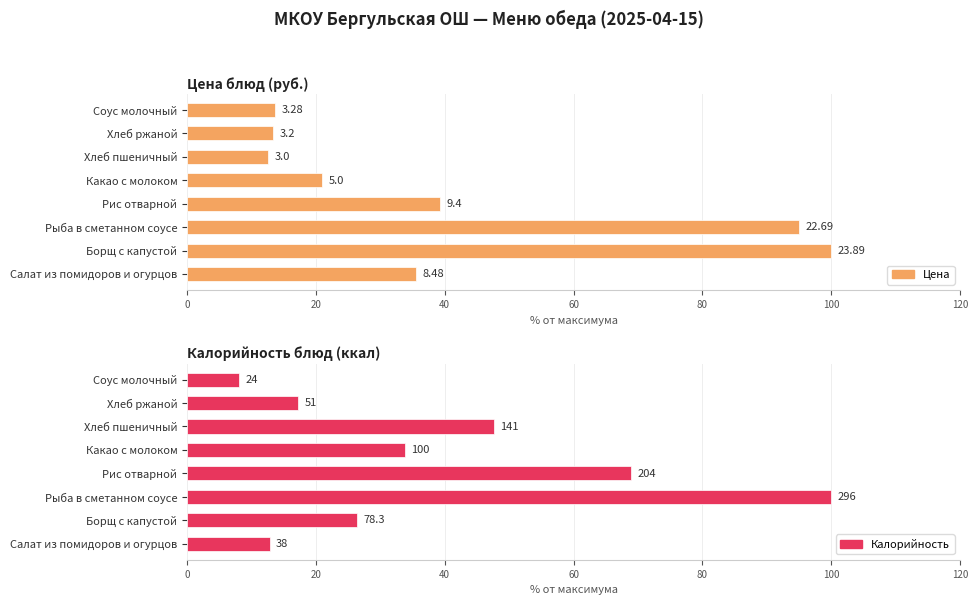

What position from the left is Рис отварной?

4